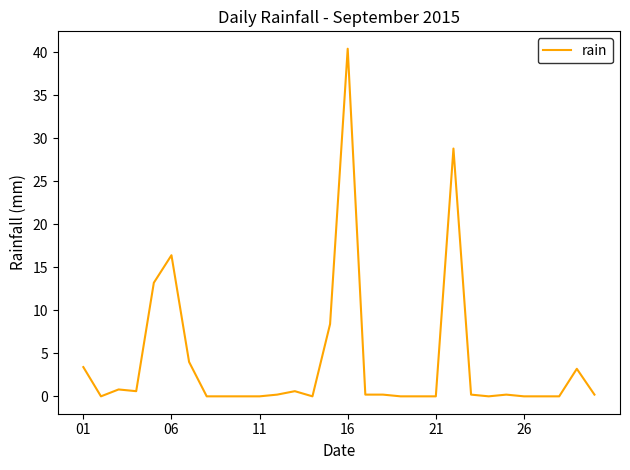

What is the difference between the maximum and minimum values?

40.4